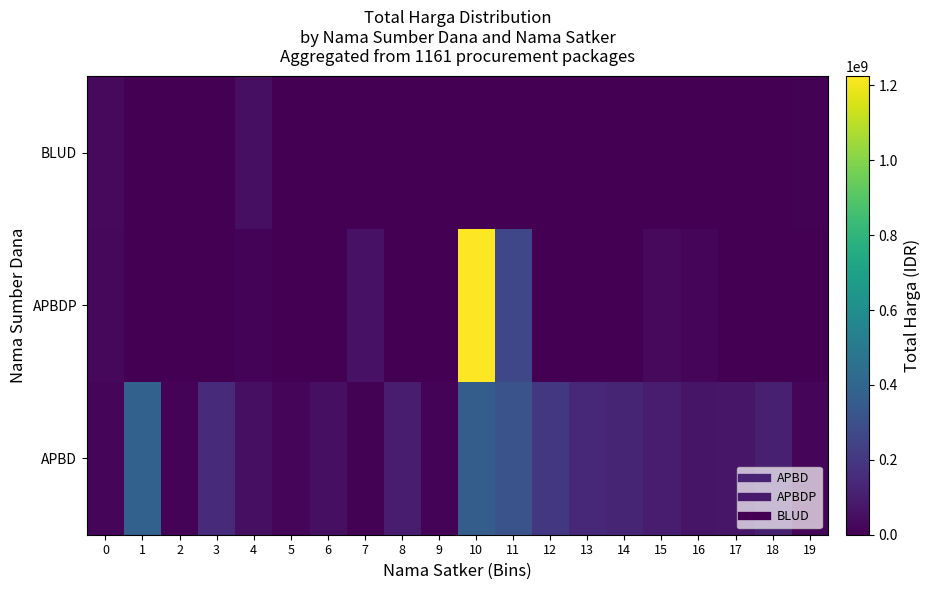

Reading left to right, what are all the values shown in this chart?

APBD: 0=19950000	1=379075000	2=12000000	3=152477000	4=49478000	5=14400000	6=48140000	7=5093000	8=100000000	9=11100000	10=359500000	11=314121780	12=199200000	13=139800000	14=127000000	15=98000000	16=70000000	17=75920000	18=110000000	19=15787200
APBDP: 0=25200000	1=0	2=0	3=0	4=13442000	5=0	6=0	7=59375000	8=0	9=0	10=1224682000	11=262118150	12=0	13=0	14=0	15=30800000	16=14750000	17=0	18=0	19=0
BLUD: 0=29000000	1=0	2=0	3=0	4=49478000	5=0	6=0	7=0	8=0	9=0	10=0	11=0	12=0	13=0	14=0	15=0	16=0	17=0	18=0	19=6936000